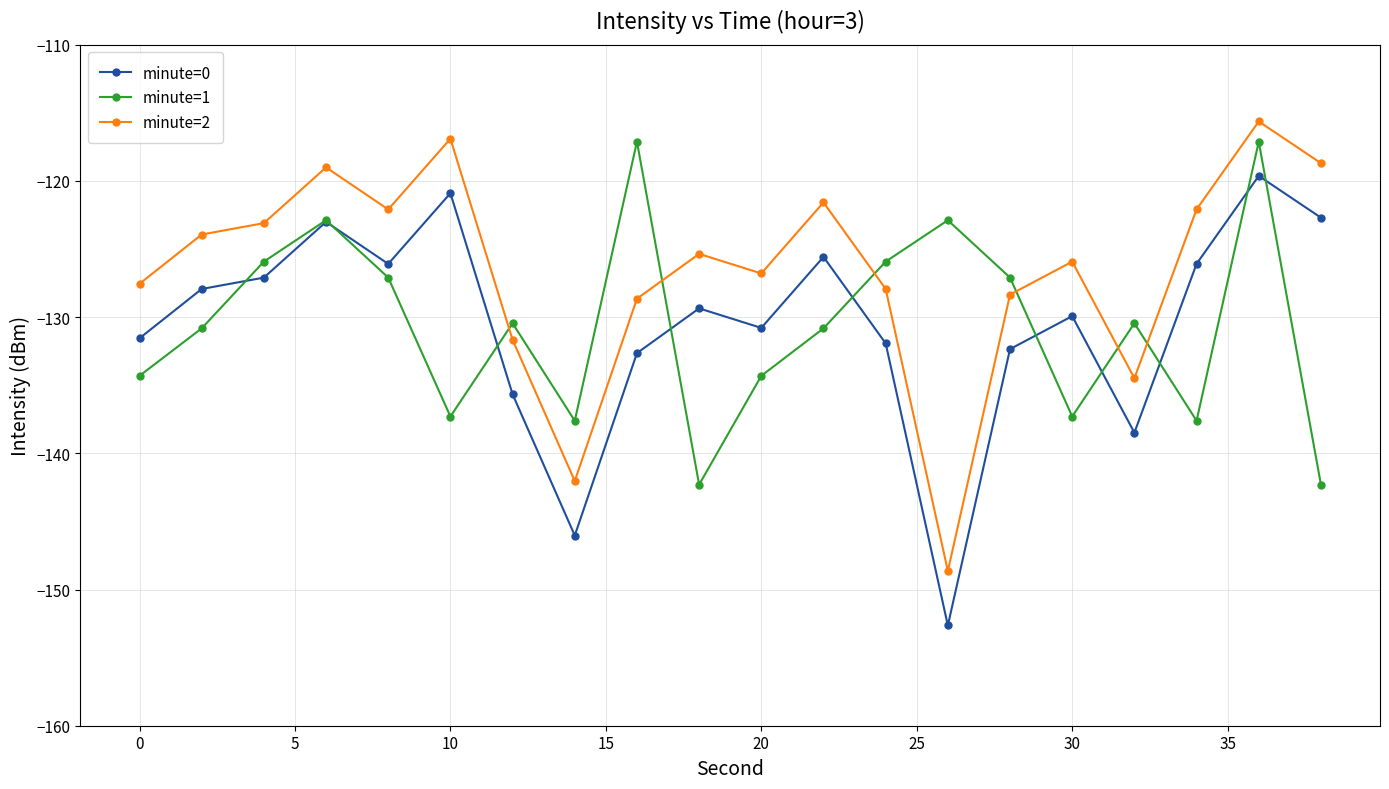

In minute=2, how many points are higher than both neighbors (excluding endpoints)?

6